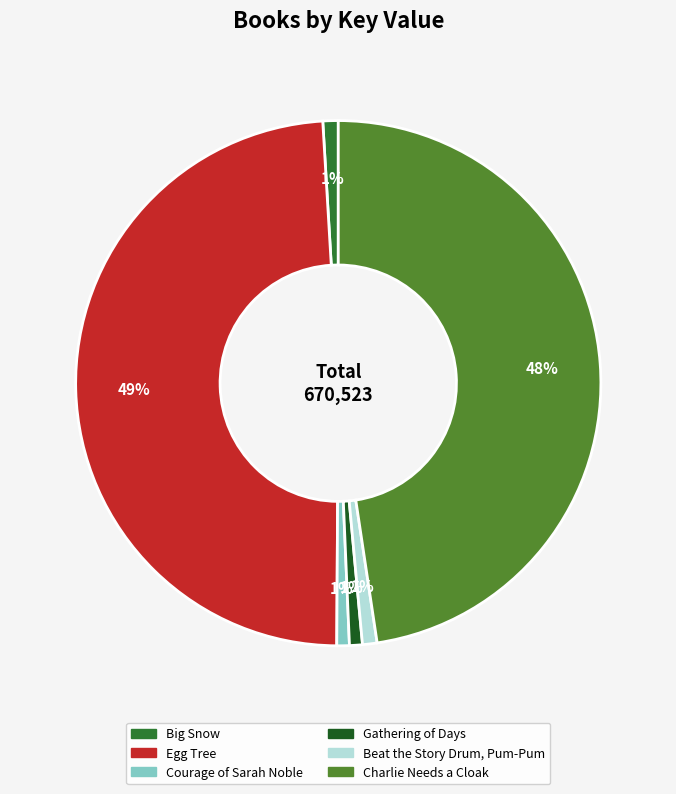

Do Beat the Story Drum, Pum-Pum and Courage of Sarah Noble together represent more than half of the pie?

No